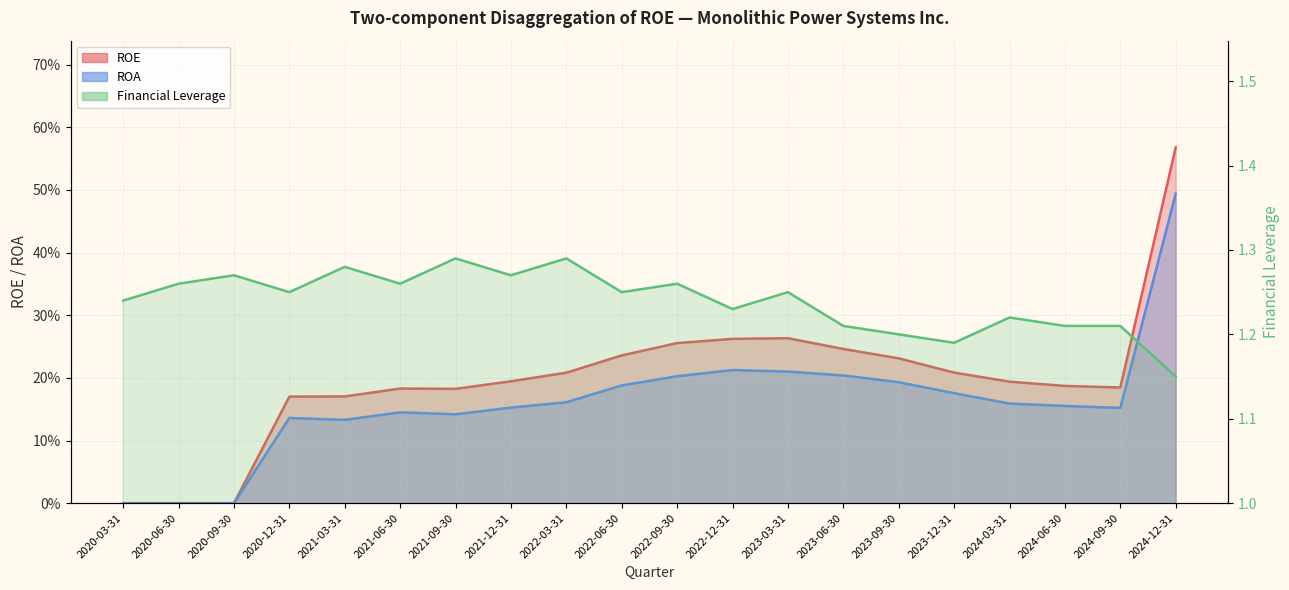

Does the chart have visible grid lines?

Yes